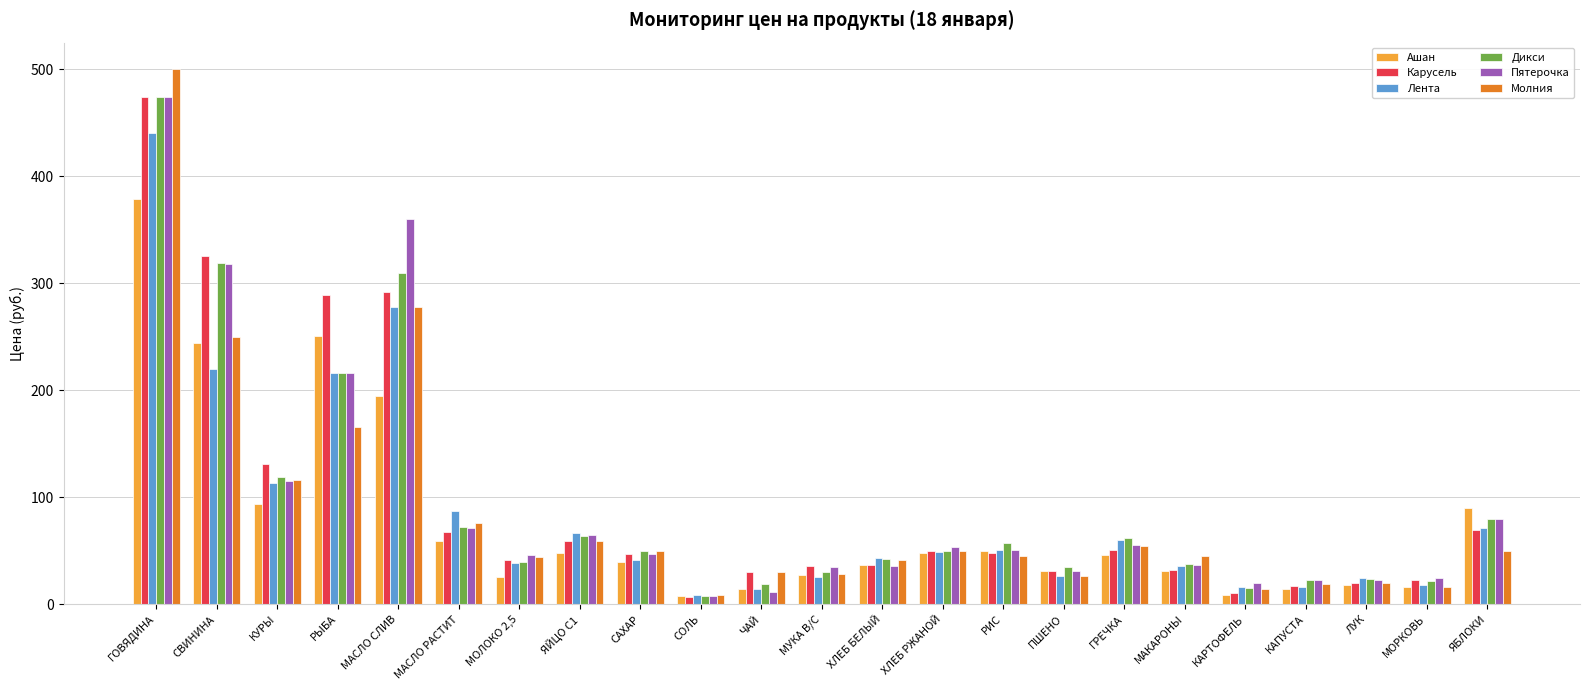

Is it true that Пятерочка equals 11.0 at МУКА В/С?

False